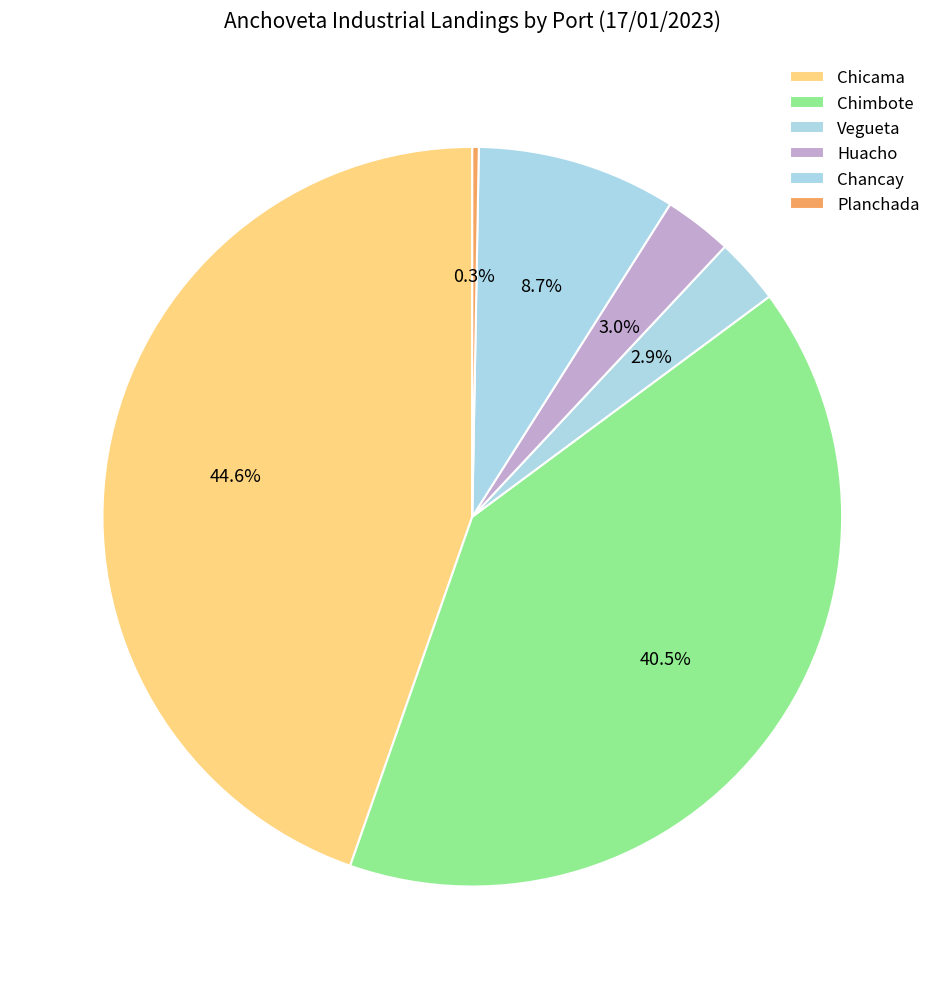

Between Vegueta and Planchada, which is larger?

Vegueta